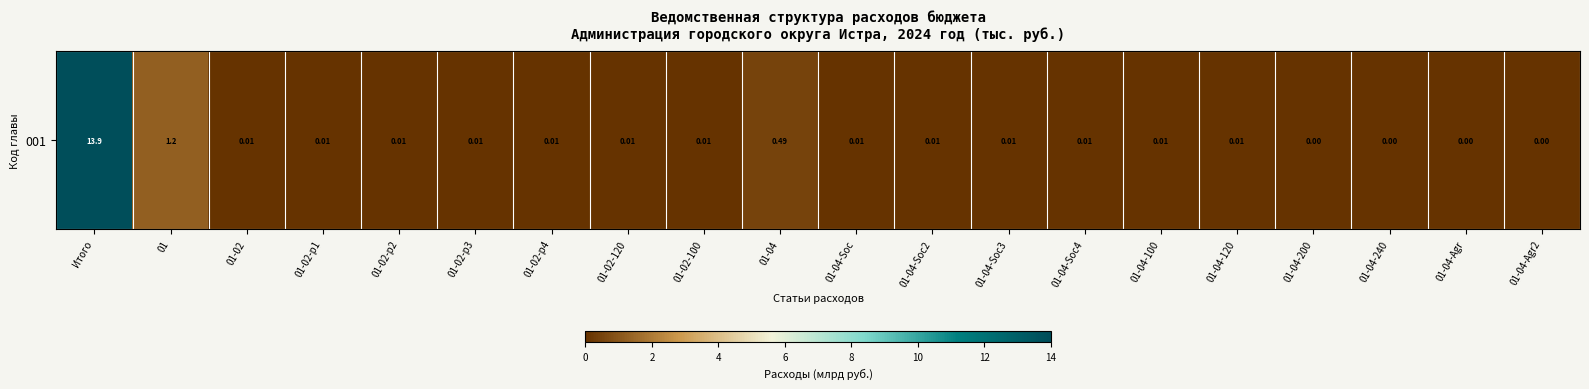

Reading left to right, what are all the values shown in this chart?

13.9	1.2	0.0	0.0	0.0	0.0	0.0	0.0	0.0	0.5	0.0	0.0	0.0	0.0	0.0	0.0	0.0	0.0	0.0	0.0